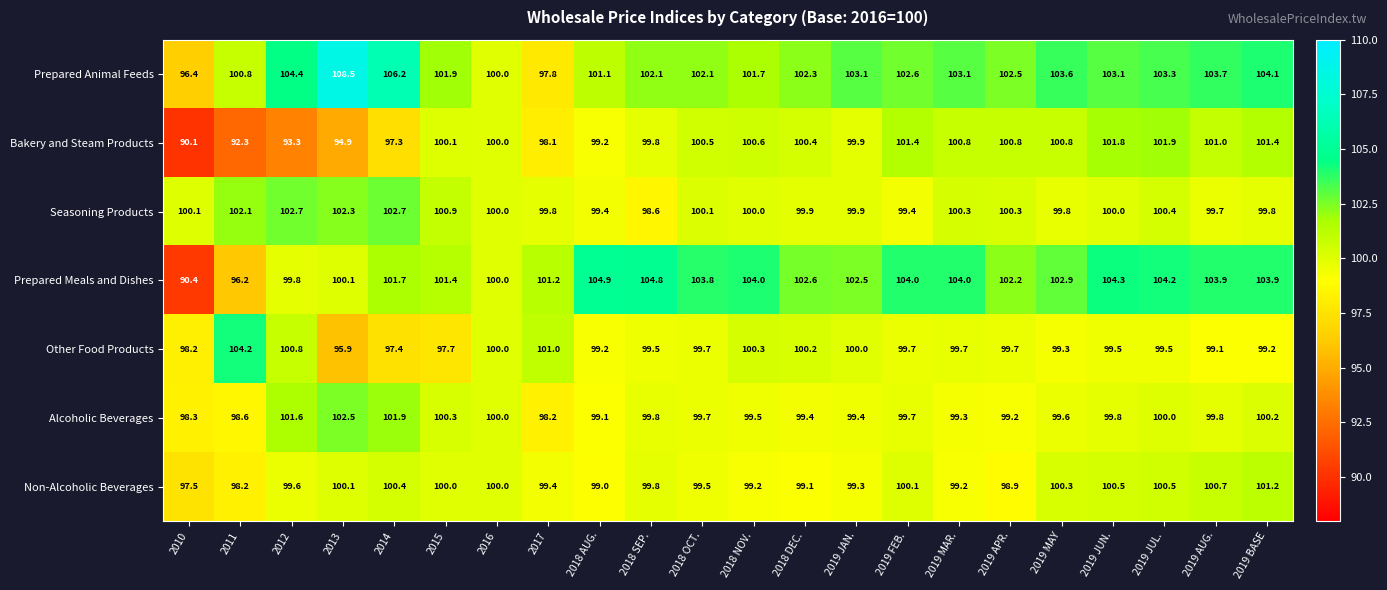

Where does the Prepared Animal Feeds series first go above 102?

2012